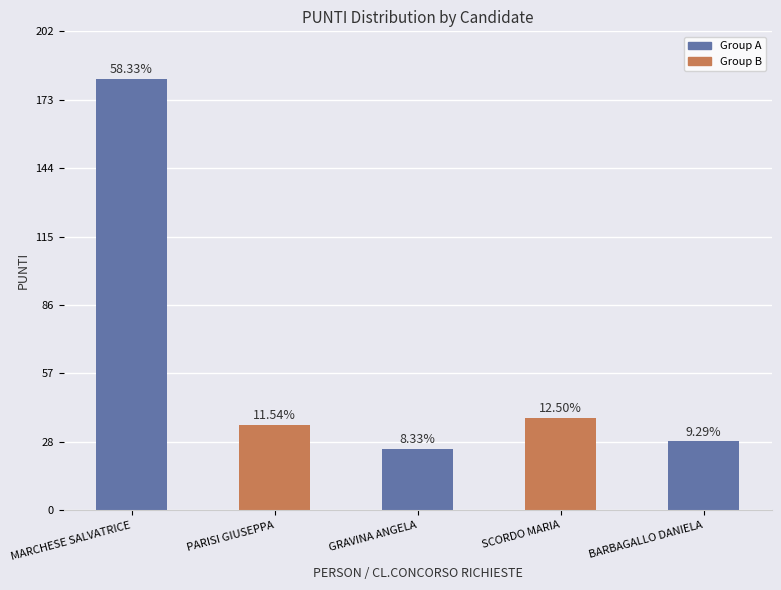

Are the bars horizontal?

No